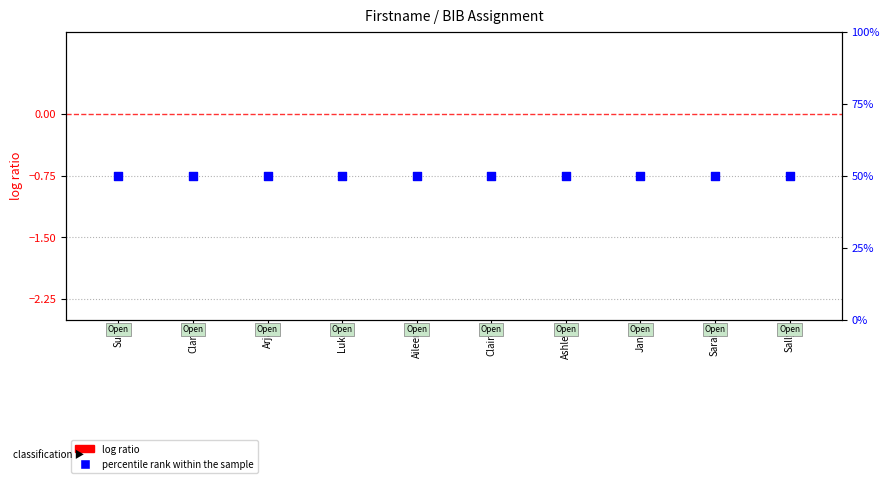

Which series has the largest total across all categories?

percentile rank within the sample